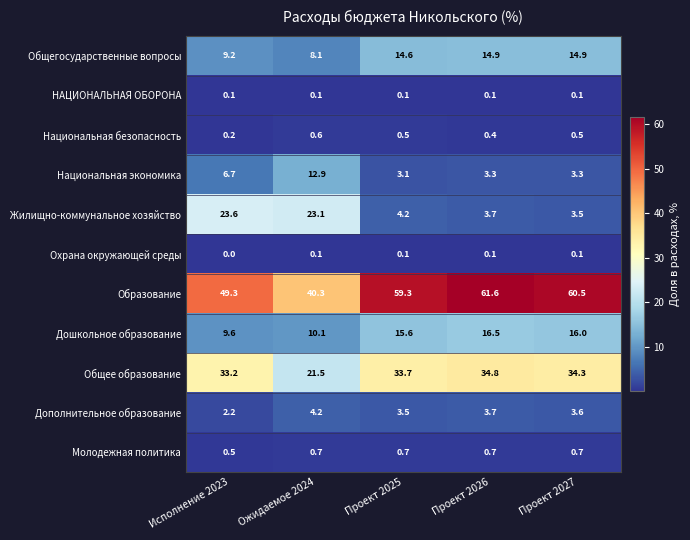

What is the difference between the highest and lowest values at Ожидаемое 2024?

40.2